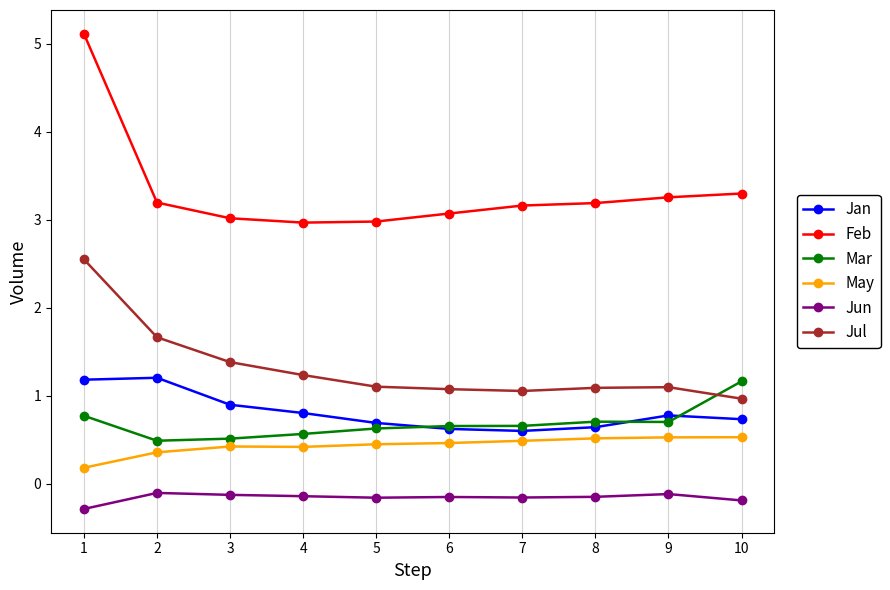

Which series has the largest range (max minus min)?

Feb